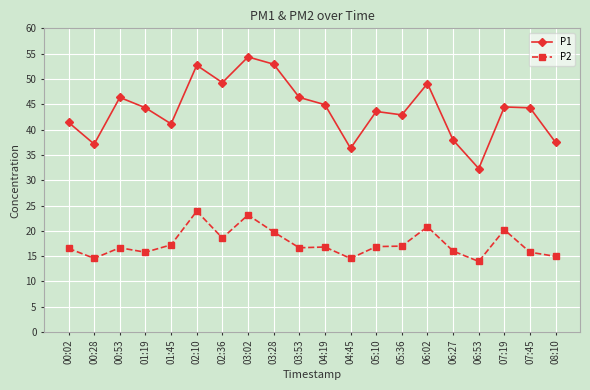

At which category does P2 reach its first local valley?

00:28